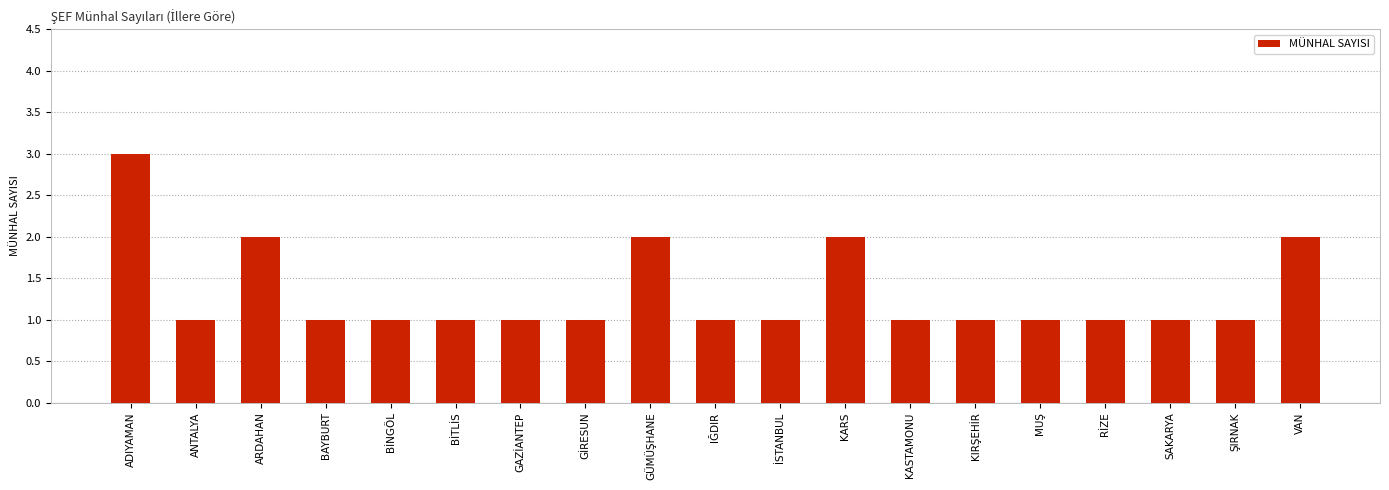

Does the chart contain stacked bars?

No